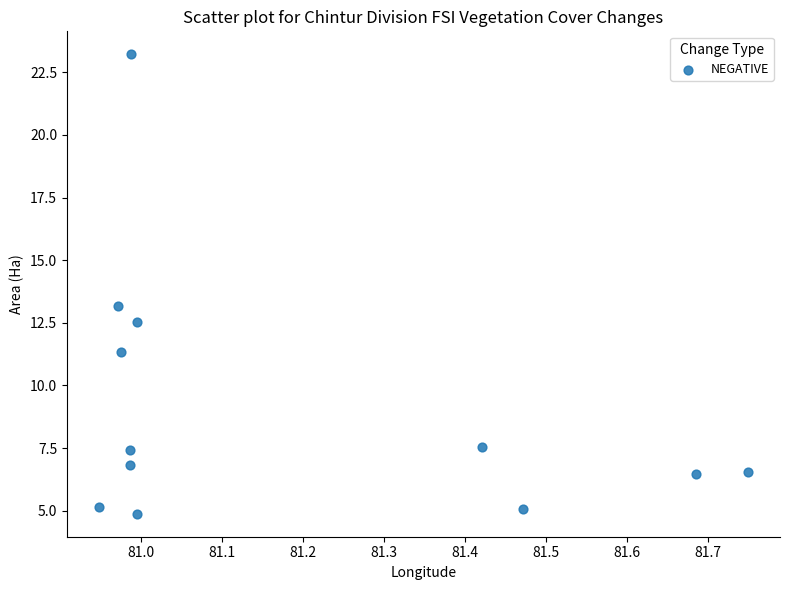

What is the average X value?

81.2